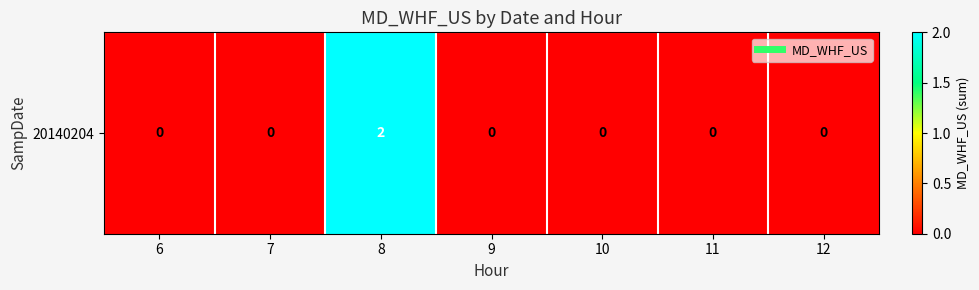

Reading left to right, list all the values displayed in this chart.

6=0	7=0	8=2	9=0	10=0	11=0	12=0